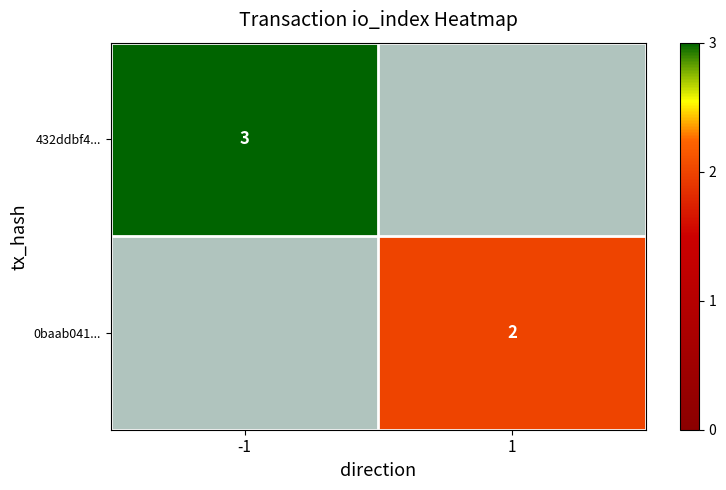

Is the value of 432ddbf4... at -1 greater than the value of 0baab041... at 1?

Yes